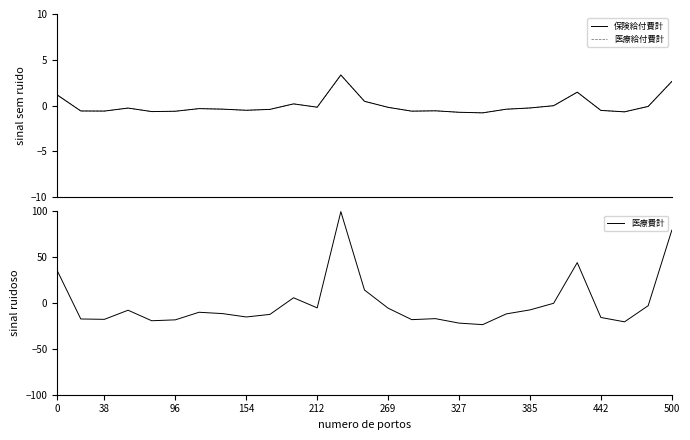

What is the highest value of the 医療給付費計 series?

3.3